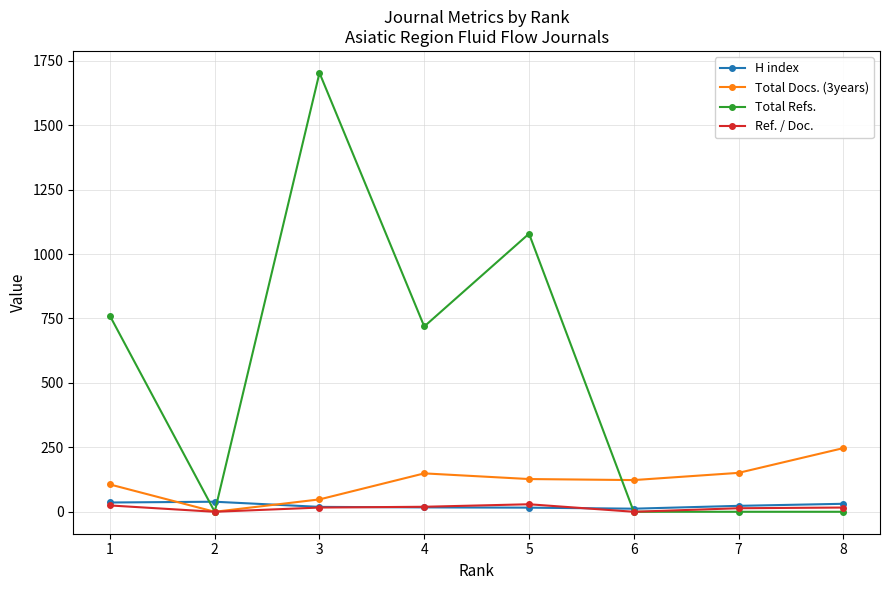

What are all the series names shown in the legend?

H index, Total Docs. (3years), Total Refs., Ref. / Doc.